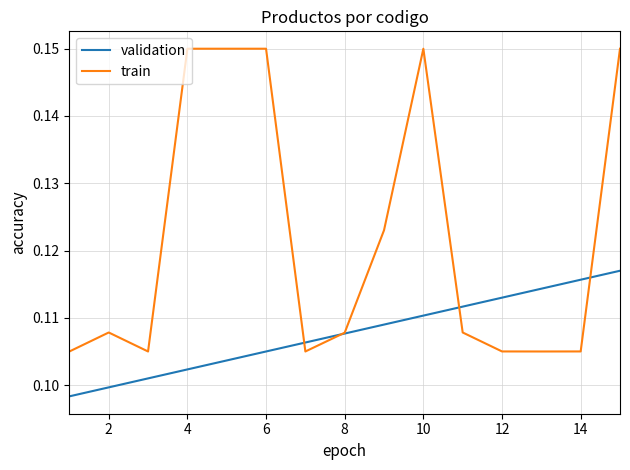

Rank the series by their maximum value, from highest to lowest.

train, validation